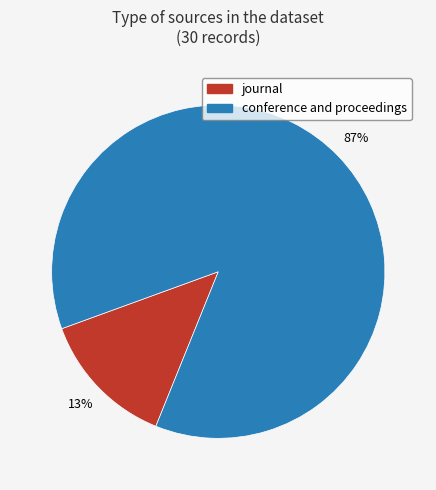

Combined, do conference and proceedings and journal account for over 50%?

Yes